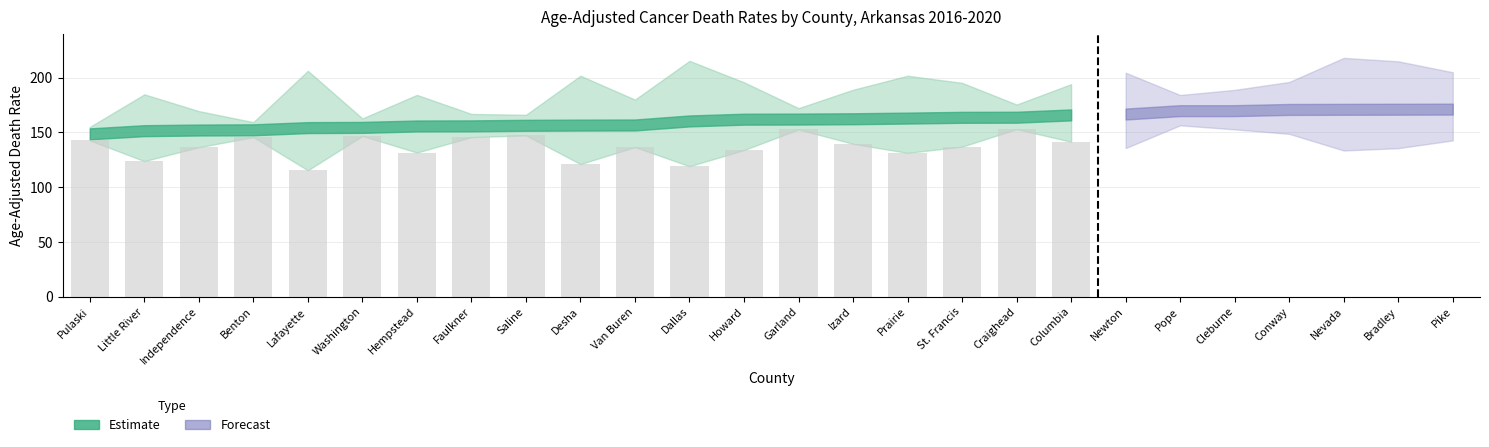

What is the maximum value shown in the chart?

153.0